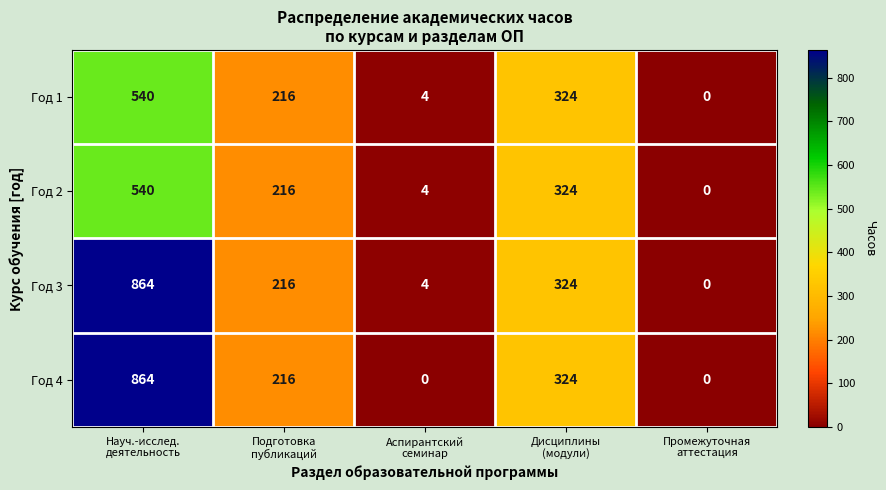

Which series has the largest total across all categories?

Год 3